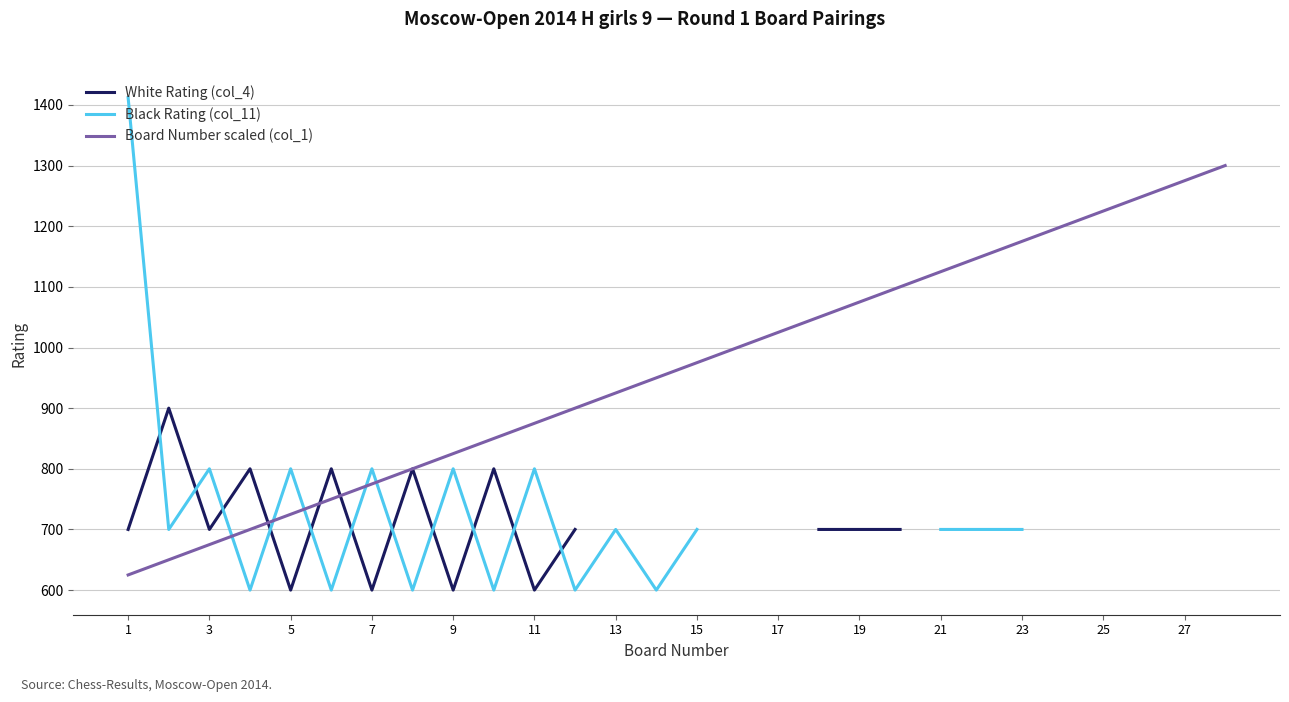

Is it true that Board Number scaled (col_1) equals 610 at 23?

False